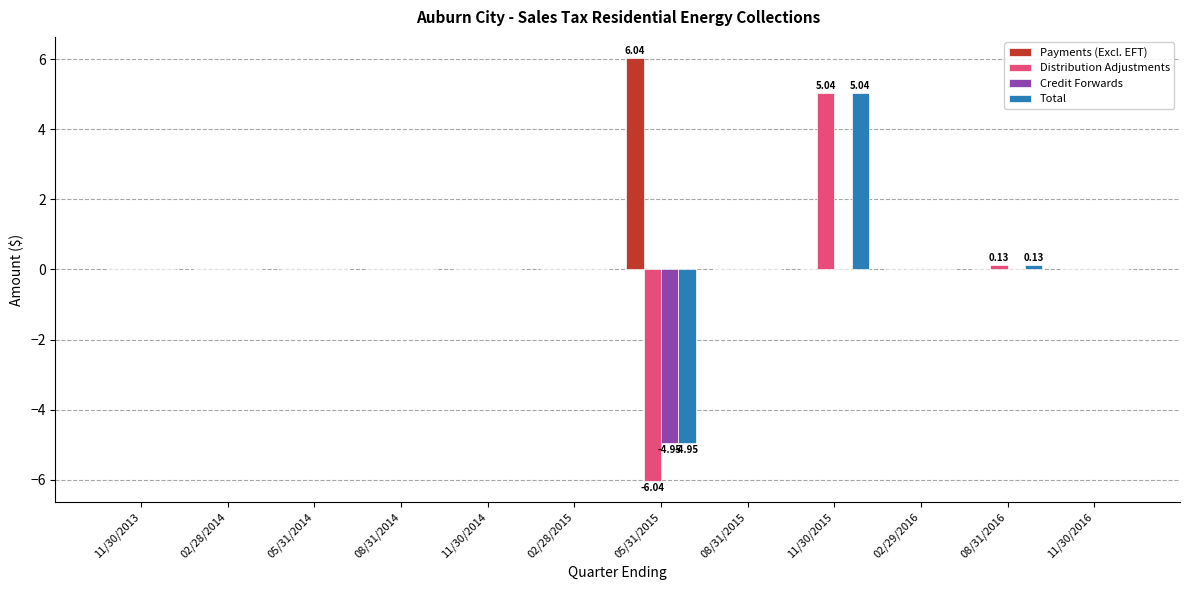

Which series has the largest total across all categories?

Payments (Excl. EFT)